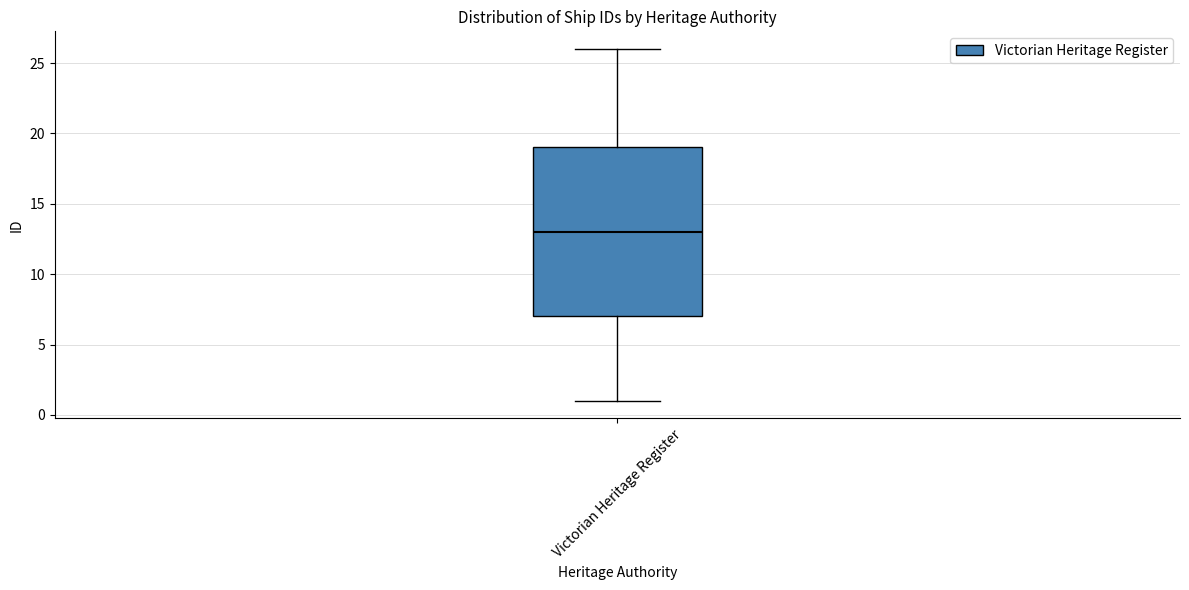

Transcribe this box plot: give where the median line is, the range the box spans, and where the two whiskers end, as read against the y-axis. The values are not printed on the chart, so give them approximately, as read against the axis.

median 13, box 7 to 19, whiskers 1 to 26